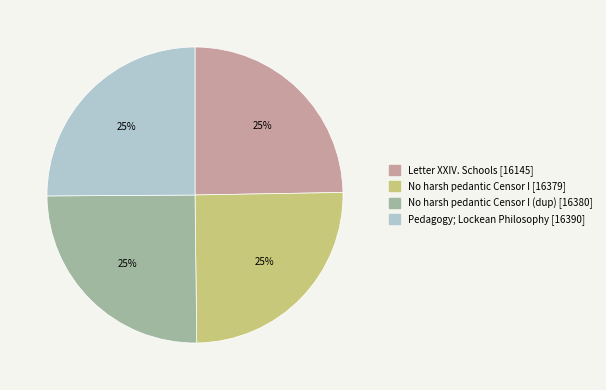

Does any single category account for the majority?

No